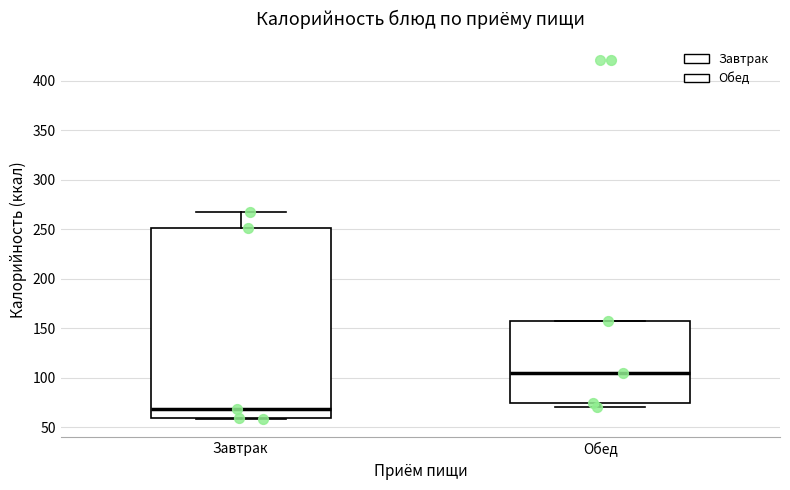

Which box is the tallest, from its lower edge to its upper edge?

Завтрак